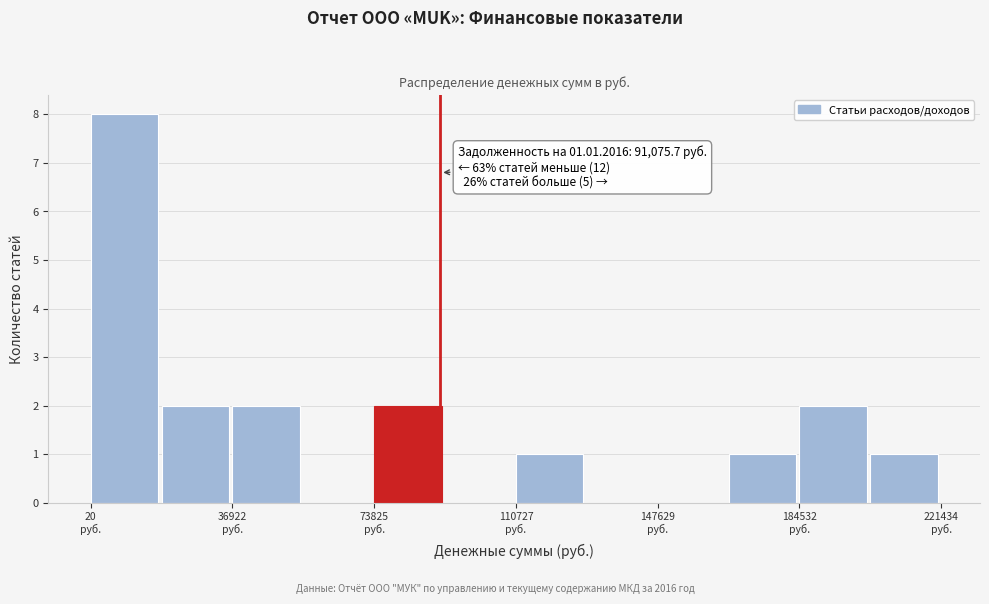

Read against the x-axis, roughly where is the centre of the tallest bar?

10000